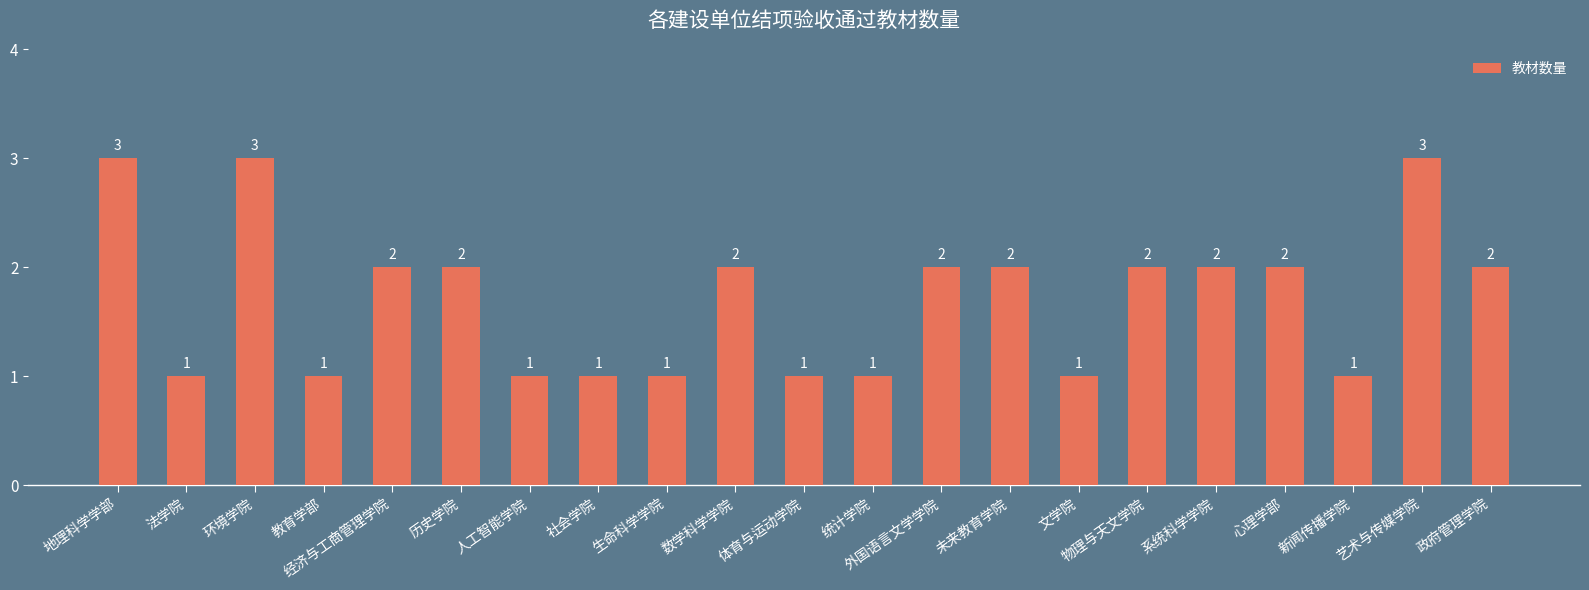

How many distinct data groups are displayed?

1